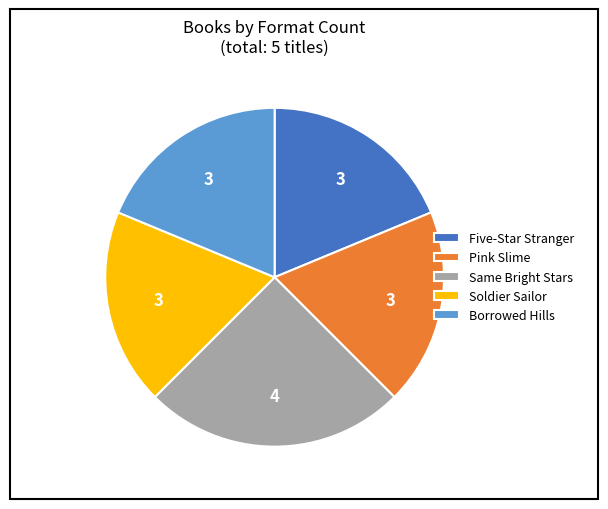

Is Same Bright Stars the majority of the pie?

No